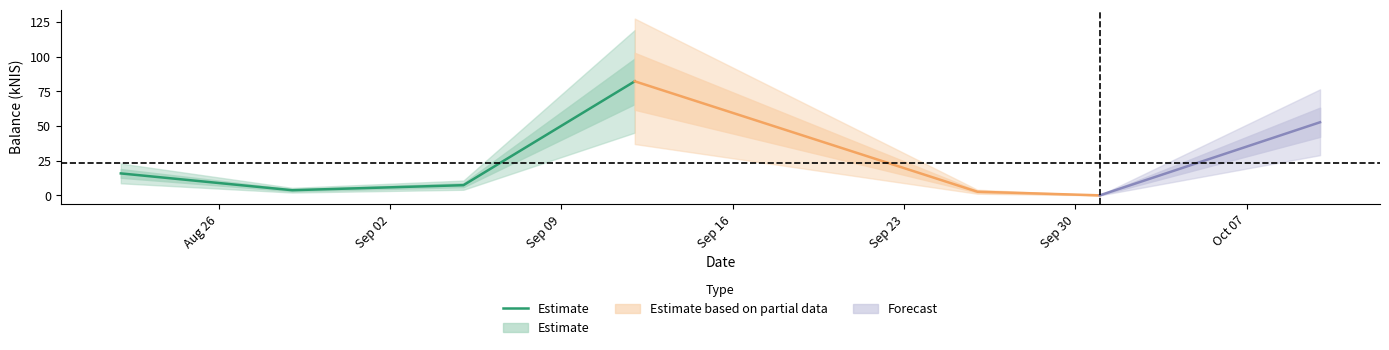

Which label corresponds to the largest value in the chart?

Sep 16